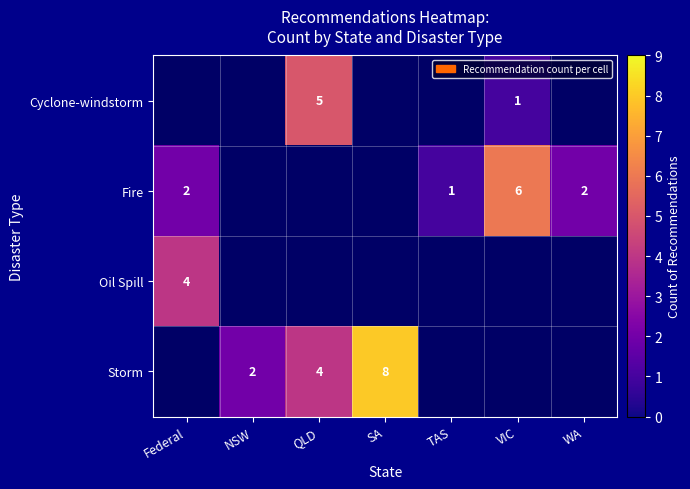

What is the difference between the Storm values at SA and QLD?

4